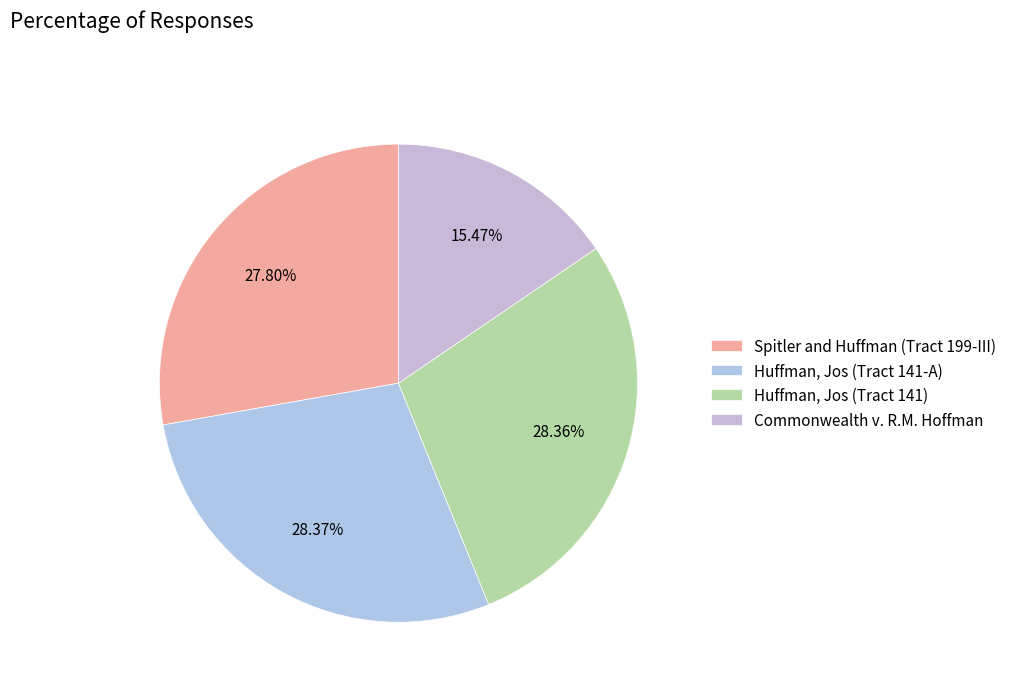

To the nearest percent, what is the difference between the largest and smallest slice percentages?

13%